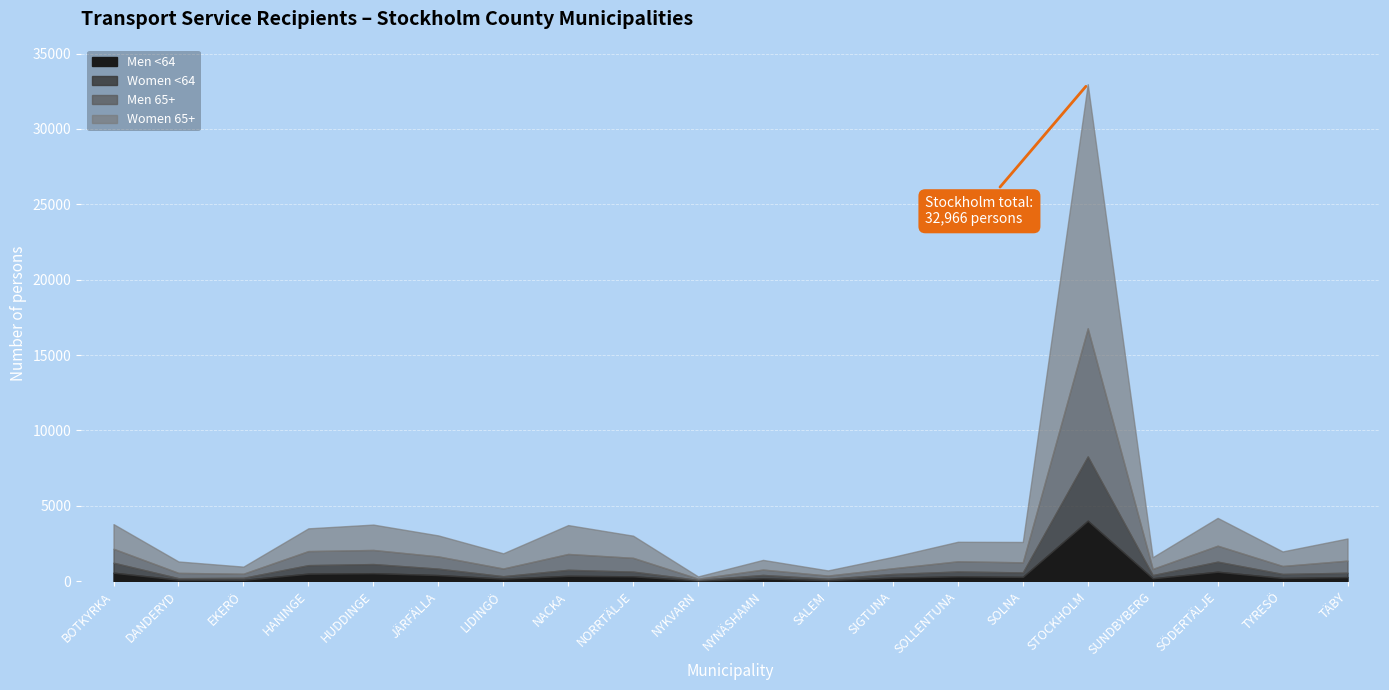

Which series has the largest total across all categories?

Women 65+